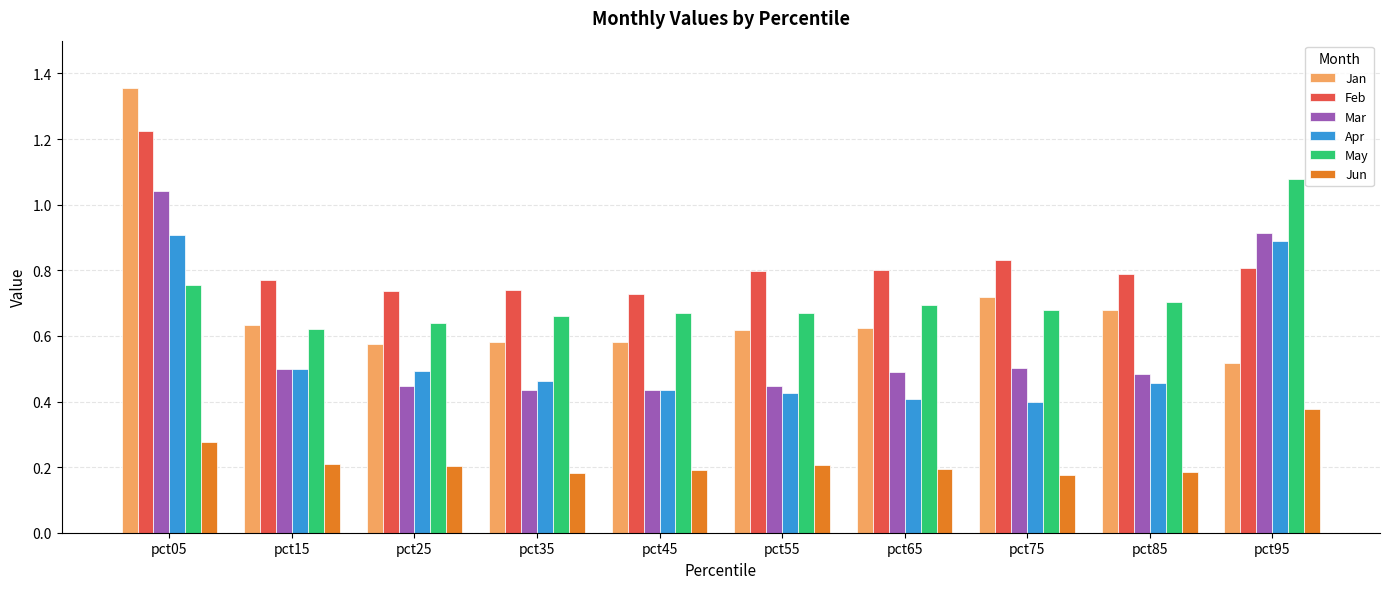

True or false: Mar has a value of 0.4 at pct25.

True